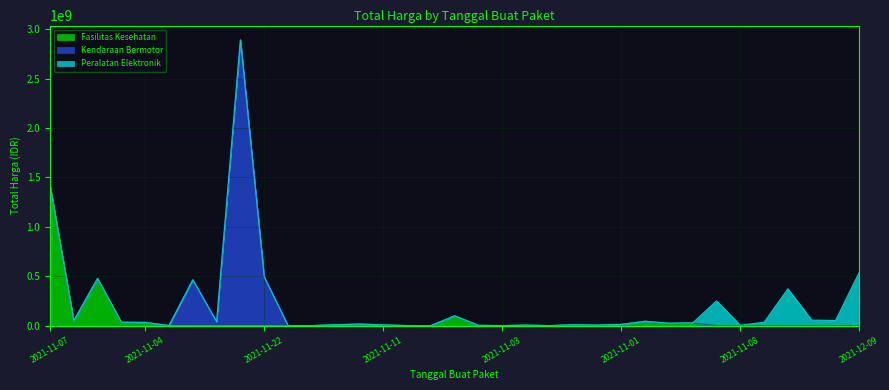

What are all the series names shown in the legend?

Fasilitas Kesehatan, Kendaraan Bermotor, Peralatan Elektronik